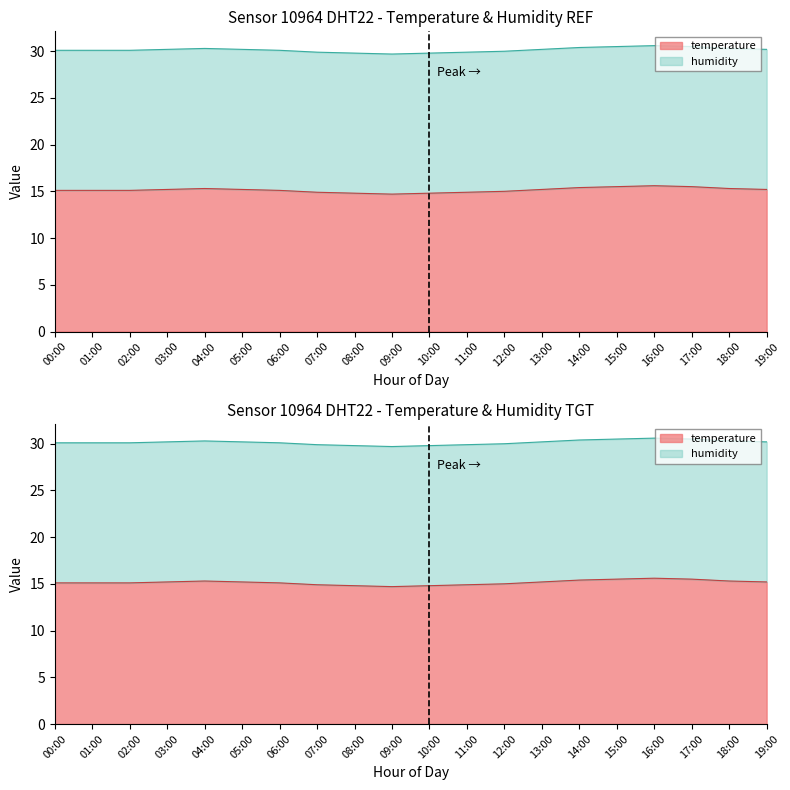

What is the greatest value displayed?

15.6